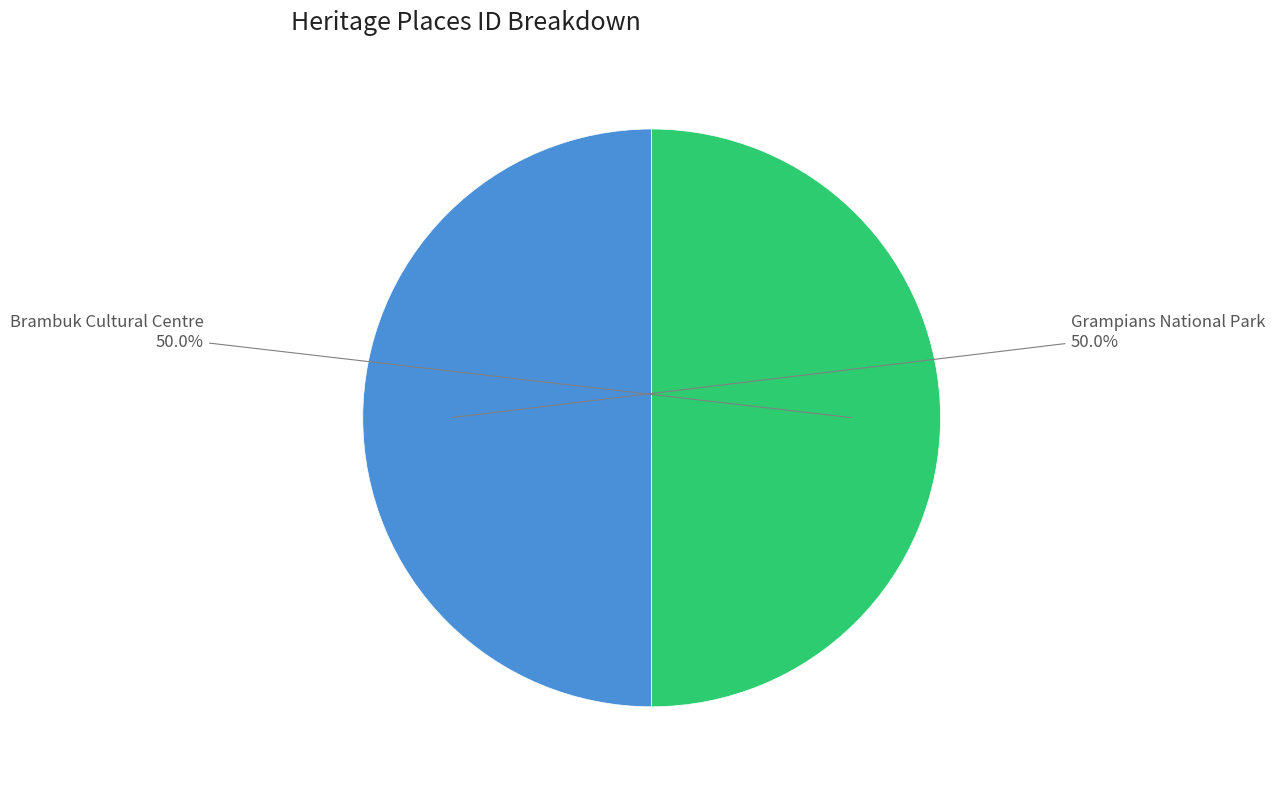

Count the number of slices in the pie.

2